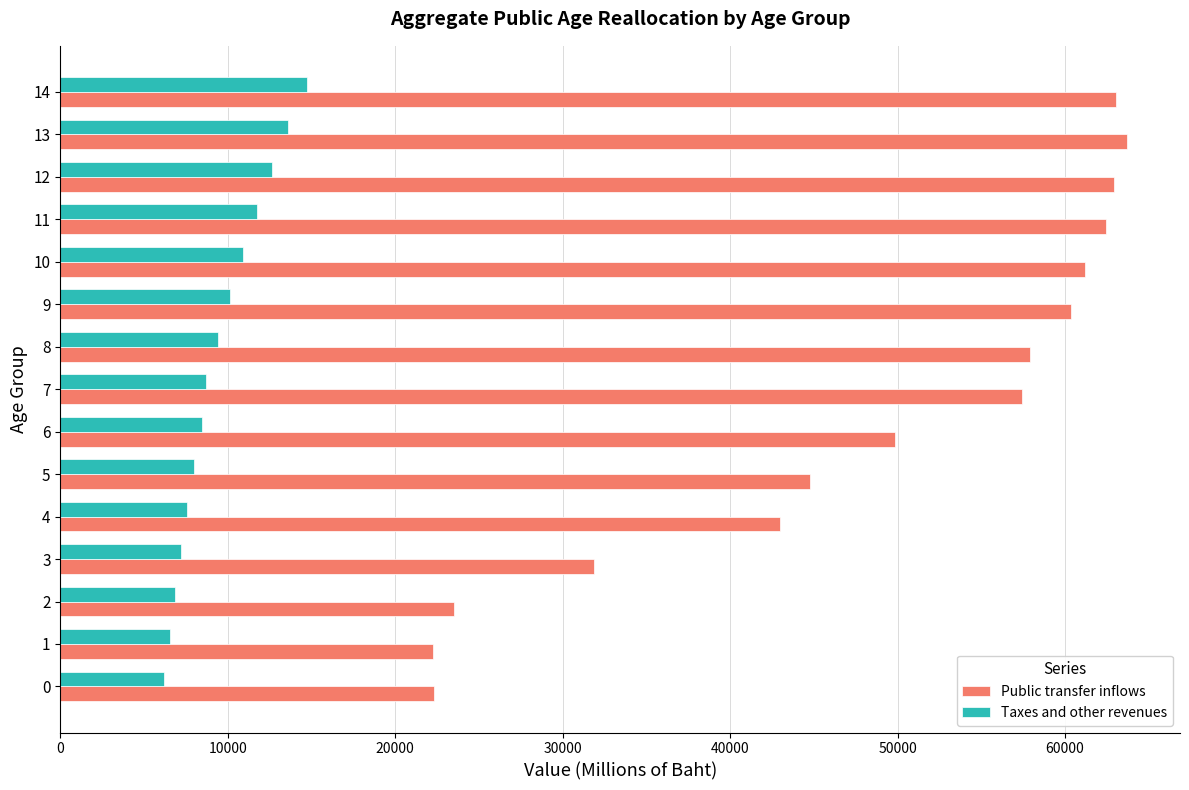

List the series in order of their peak value, highest first.

Public transfer inflows, Taxes and other revenues